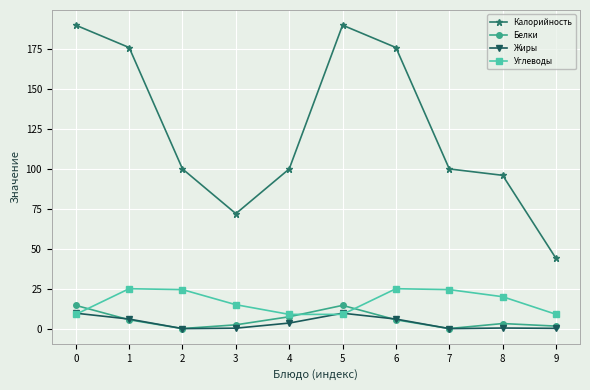

How many values in the Белки series exceed 5?

5